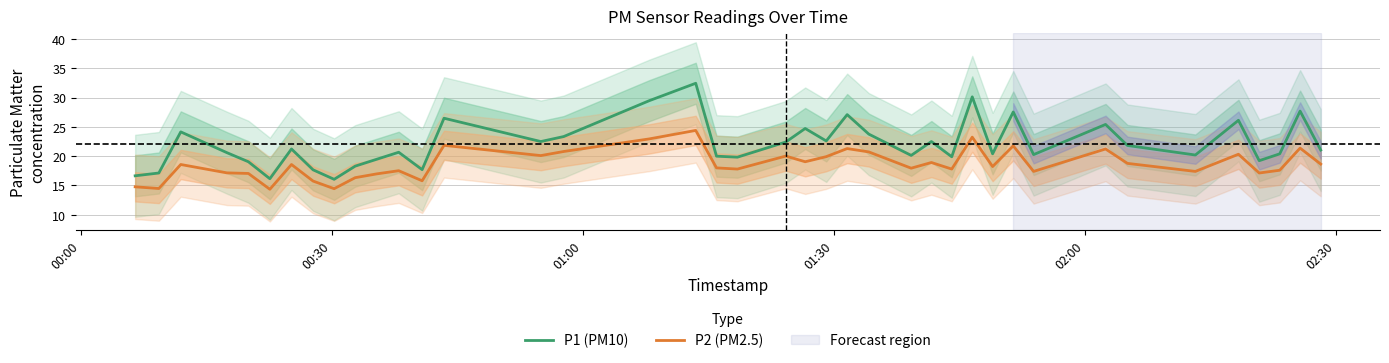

How many lines are shown in the chart?

2